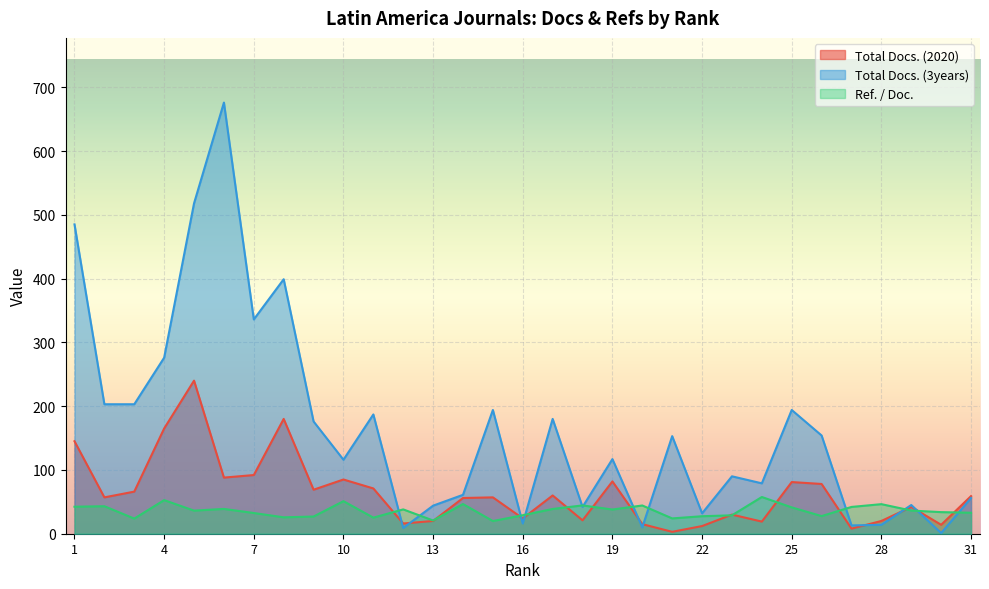

What are all the series names shown in the legend?

Total Docs. (2020), Total Docs. (3years), Ref. / Doc.